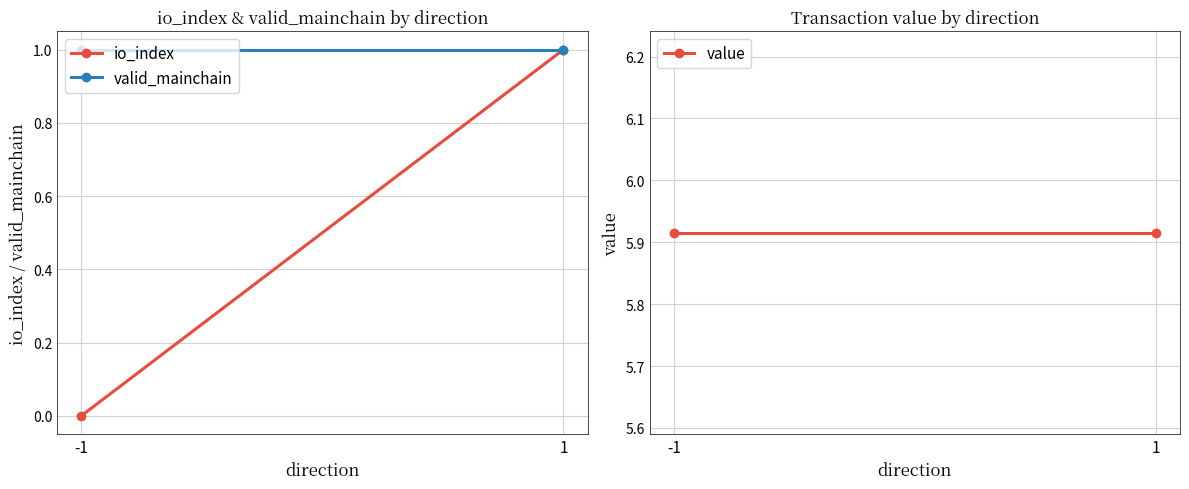

How many data points in io_index are less than 1?

1